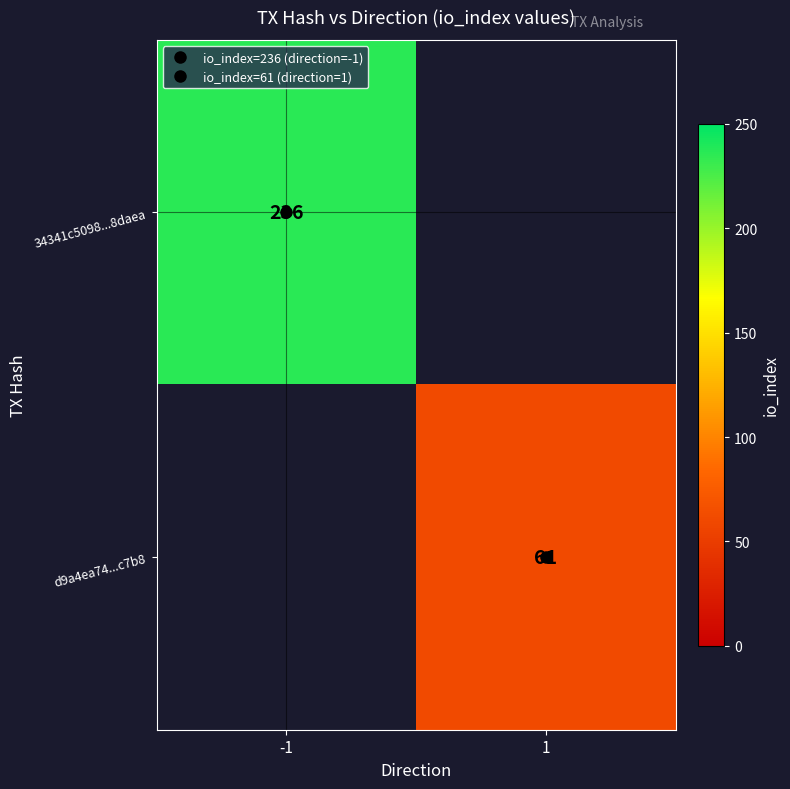

Which category has the highest value in the 34341c5098...8daea series?

-1